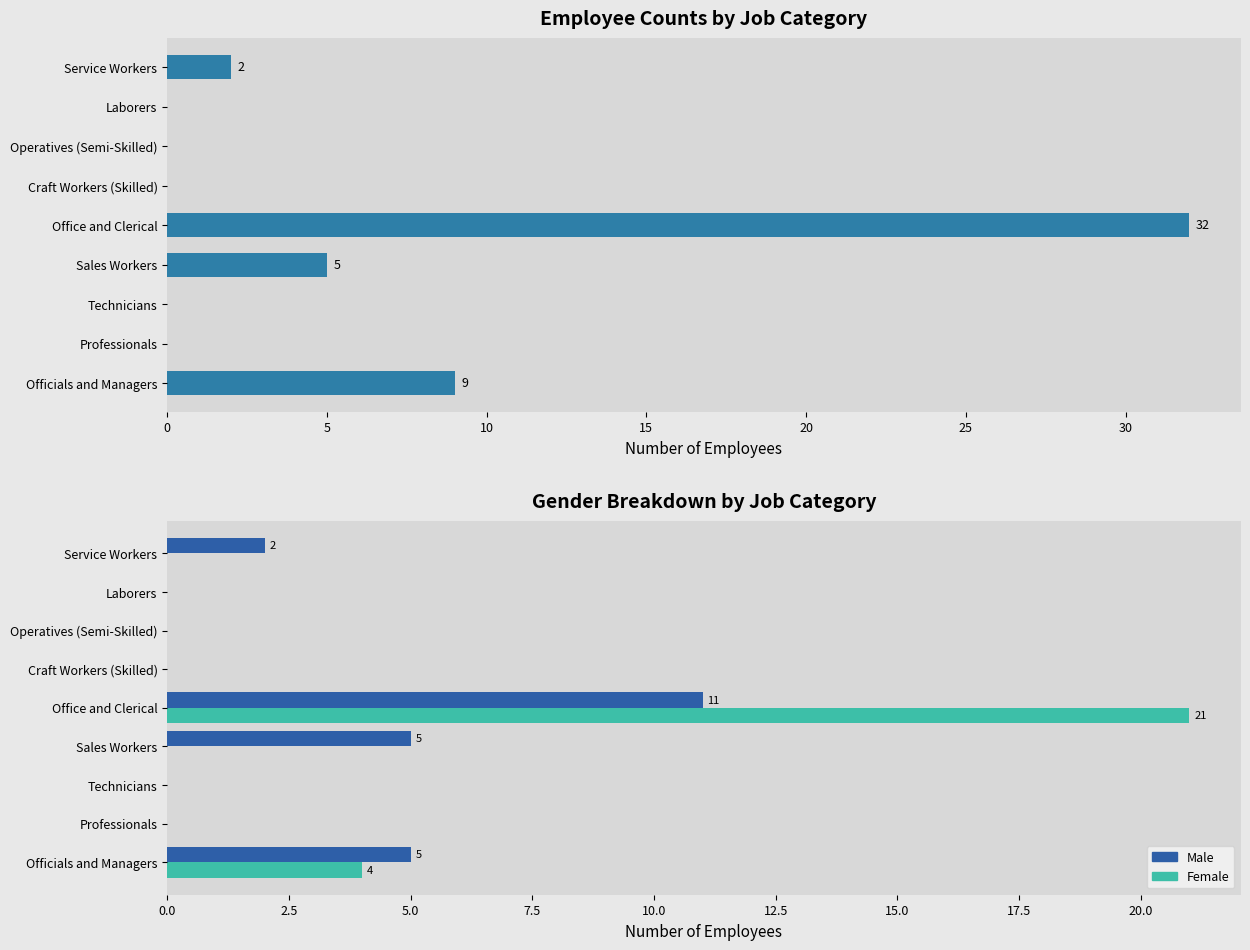

Reading right to left, extract all data points from this chart.

Overall Totals: 2	0	0	0	32	5	0	0	9
Male: 2	0	0	0	11	5	0	0	5
Female: 0	0	0	0	21	0	0	0	4